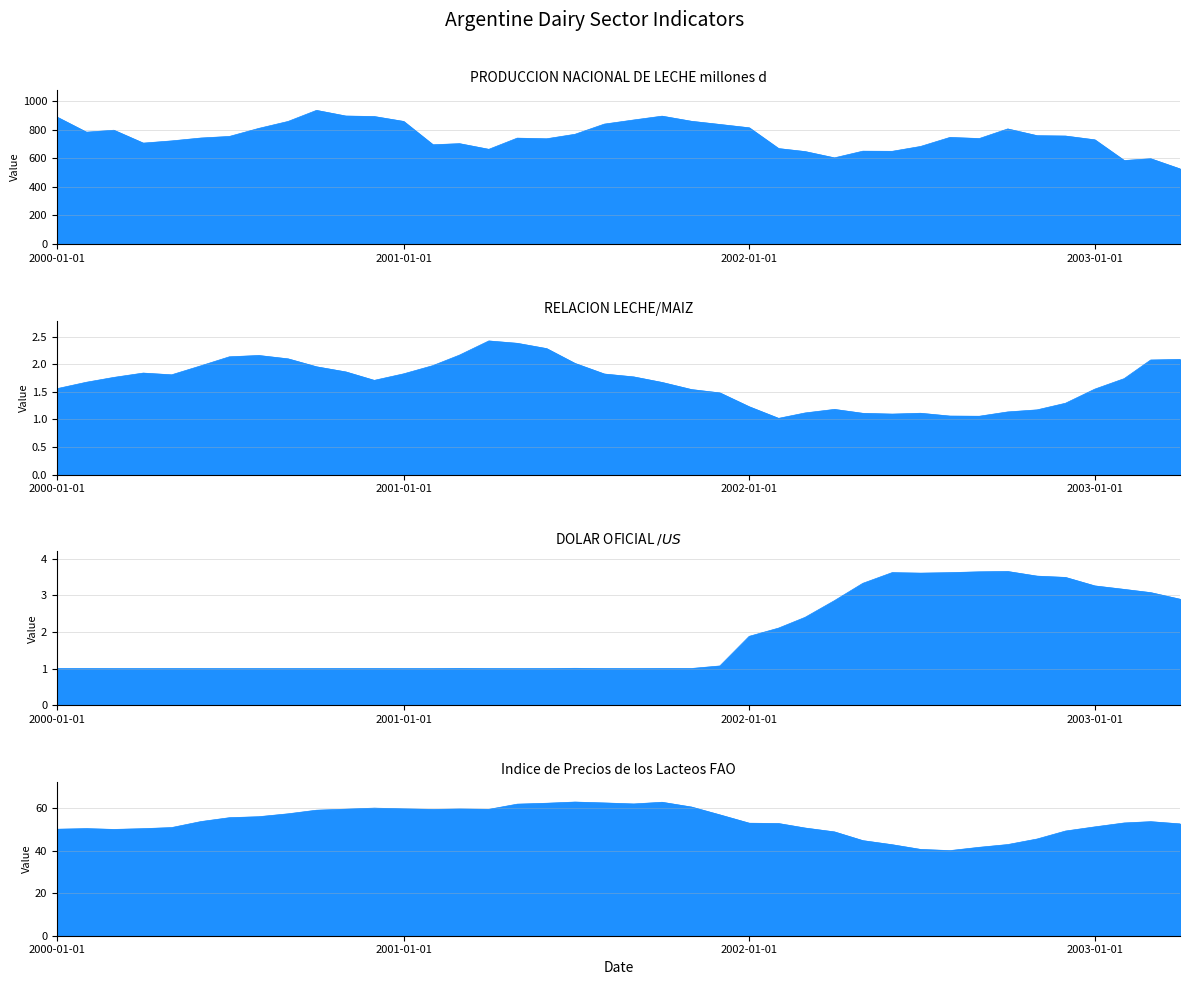

Which category has the highest value in the PRODUCCION NACIONAL DE LECHE millones d series?

2000-10